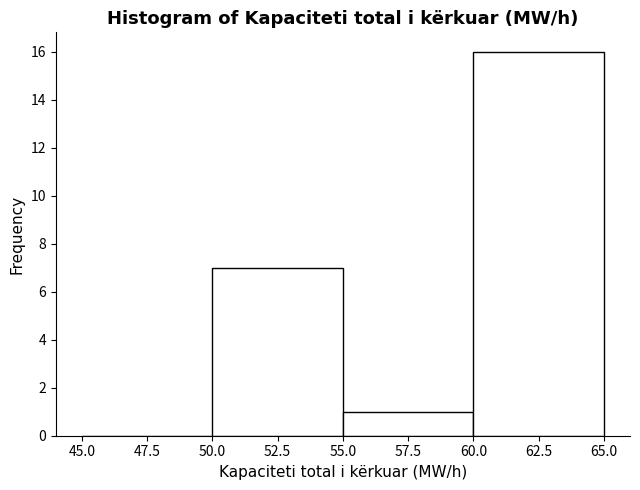

Which range on the x-axis has the tallest bar?

60.0 to 65.0